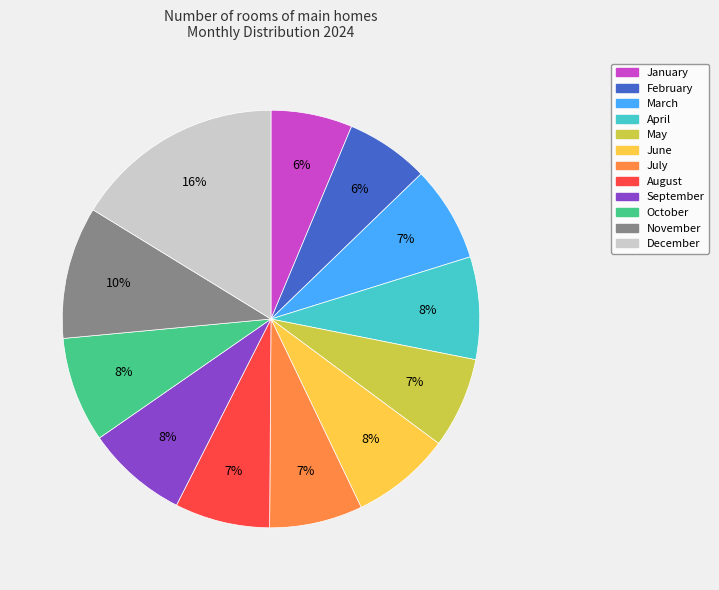

The April slice represents 8% of the pie. True or false?

True